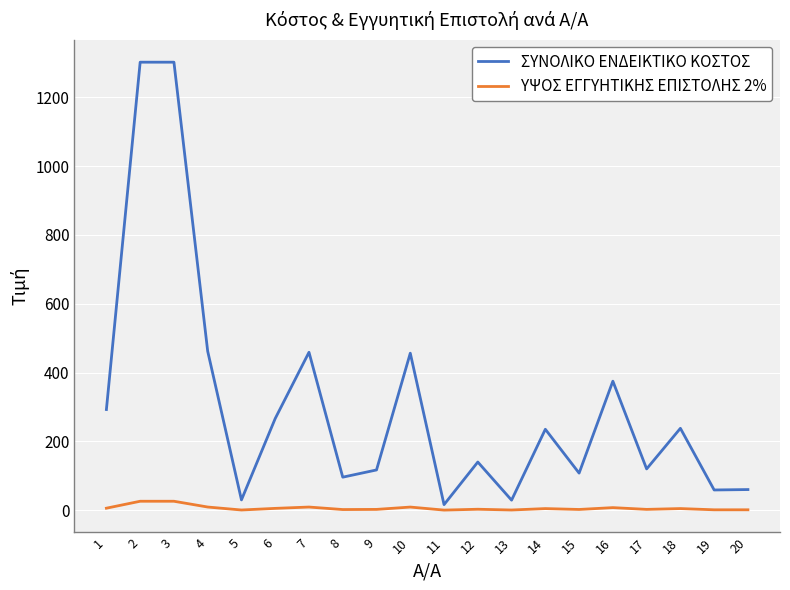

What are all the series names shown in the legend?

ΣΥΝΟΛΙΚΟ ΕΝΔΕΙΚΤΙΚΟ ΚΟΣΤΟΣ, ΥΨΟΣ ΕΓΓΥΗΤΙΚΗΣ ΕΠΙΣΤΟΛΗΣ 2%